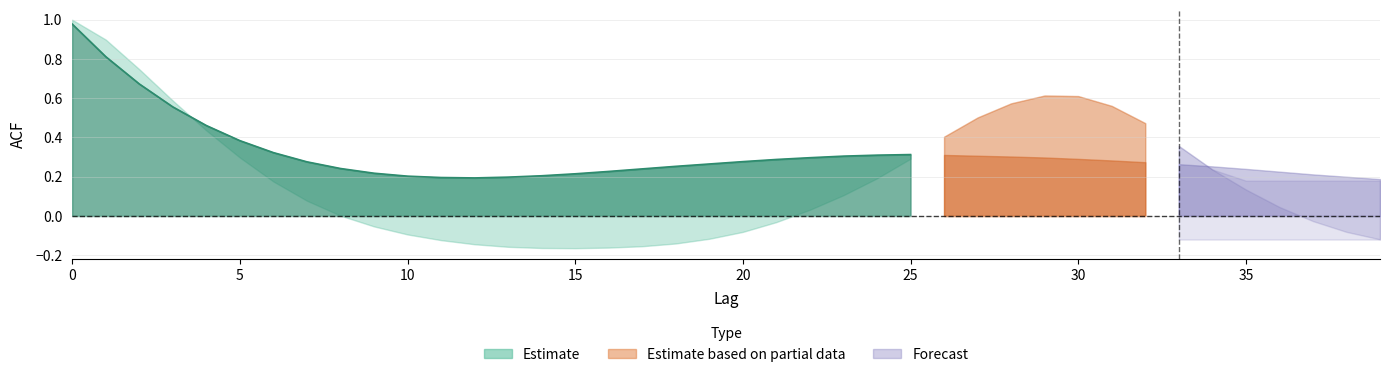

Reading left to right, list all the values displayed in this chart.

acf_shown: 1.0	0.8	0.6	0.5	0.4	0.4	0.3	0.3	0.3	0.2	0.2	0.2	0.2	0.2	0.2	0.2	0.2	0.2	0.2	0.2	0.2	0.3	0.3	0.3	0.3	0.4	0.4	0.4	0.3	0.3	0.3	0.3	0.3	0.3	0.2	0.2	0.2	0.2	0.2	0.2
acf_shown_smooth: 1.0	0.8	0.7	0.6	0.5	0.4	0.3	0.3	0.2	0.2	0.2	0.2	0.2	0.2	0.2	0.2	0.2	0.2	0.3	0.3	0.3	0.3	0.3	0.3	0.3	0.3	0.3	0.3	0.3	0.3	0.3	0.3	0.3	0.3	0.3	0.2	0.2	0.2	0.2	0.2
acf_li: 1.0	0.9	0.7	0.6	0.4	0.3	0.2	0.1	0.0	-0.1	-0.1	-0.1	-0.1	-0.2	-0.2	-0.2	-0.2	-0.2	-0.1	-0.1	-0.1	-0.0	0.0	0.1	0.2	0.3	0.4	0.5	0.6	0.6	0.6	0.6	0.5	0.4	0.2	0.1	0.0	-0.0	-0.1	-0.1